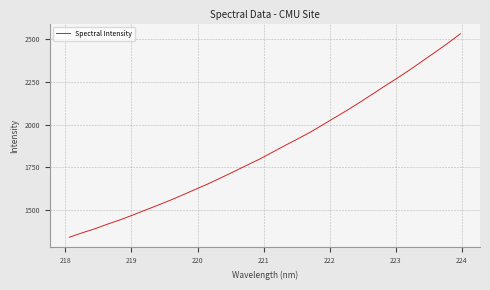

What is the difference between the maximum and minimum values?

1187.8